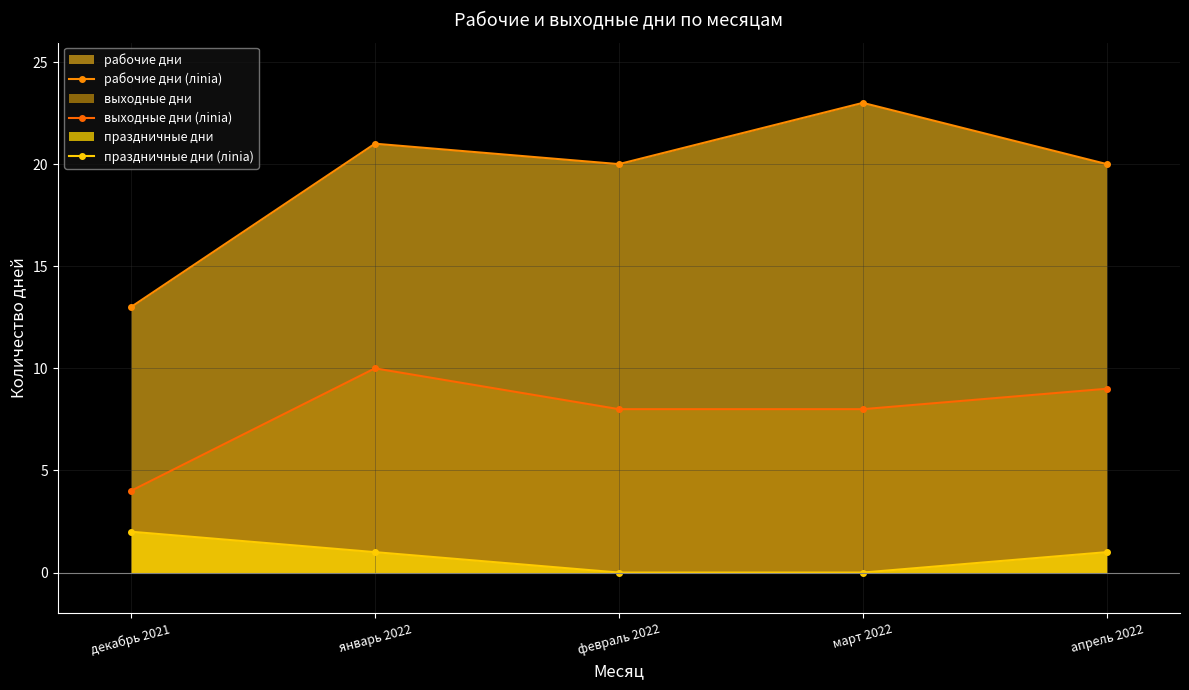

True or false: праздничные дни (лinia) has more than 0 points higher than both neighbors.

False